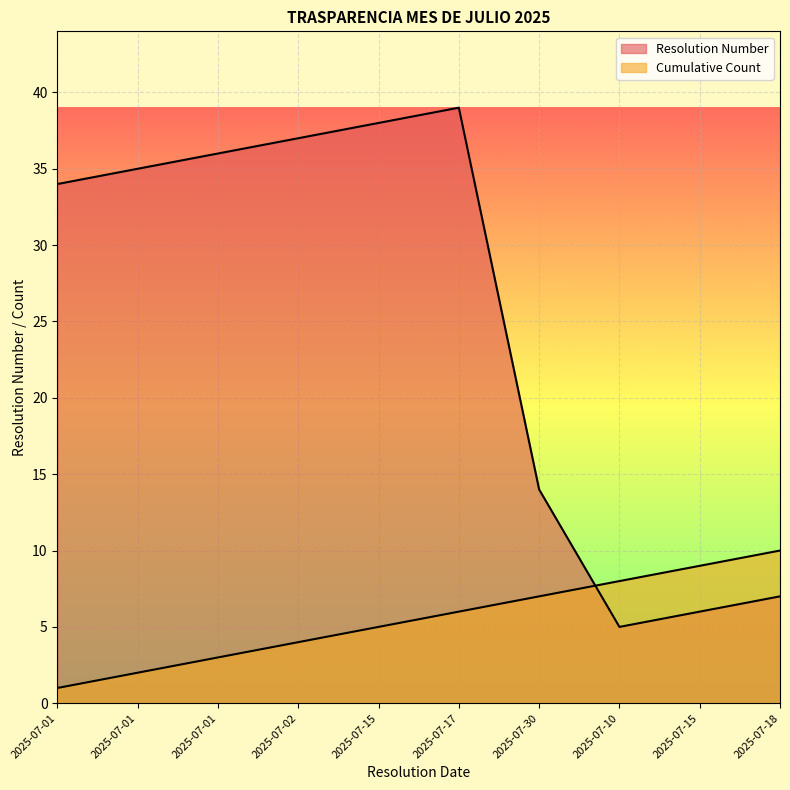

Which series ends up on top after the final intersection of Resolution Number and Cumulative Count?

Cumulative Count